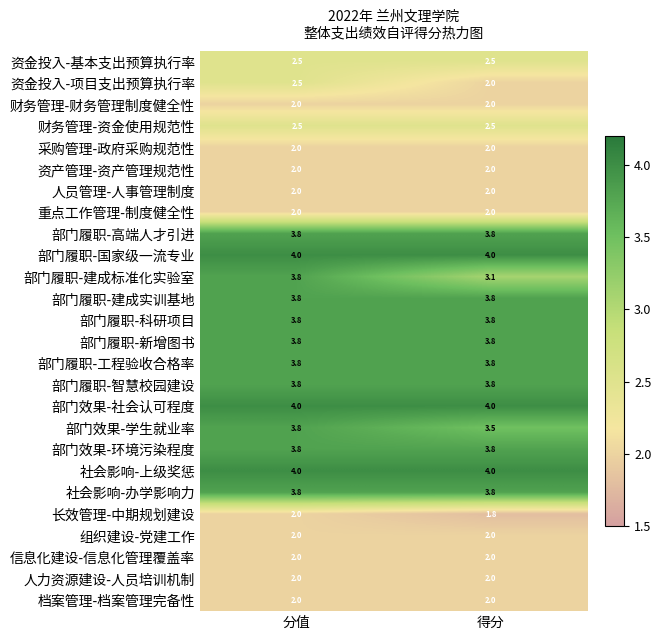

What is the sum of the 部门履职-科研项目 values at 得分 and 分值?

7.6